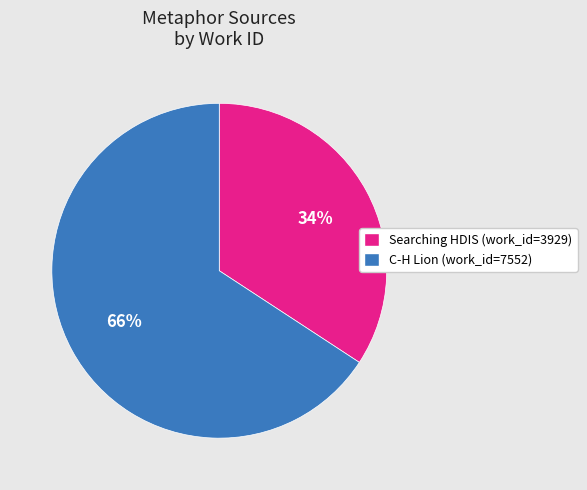

To the nearest percent, what is the difference between the largest and smallest slice percentages?

32%